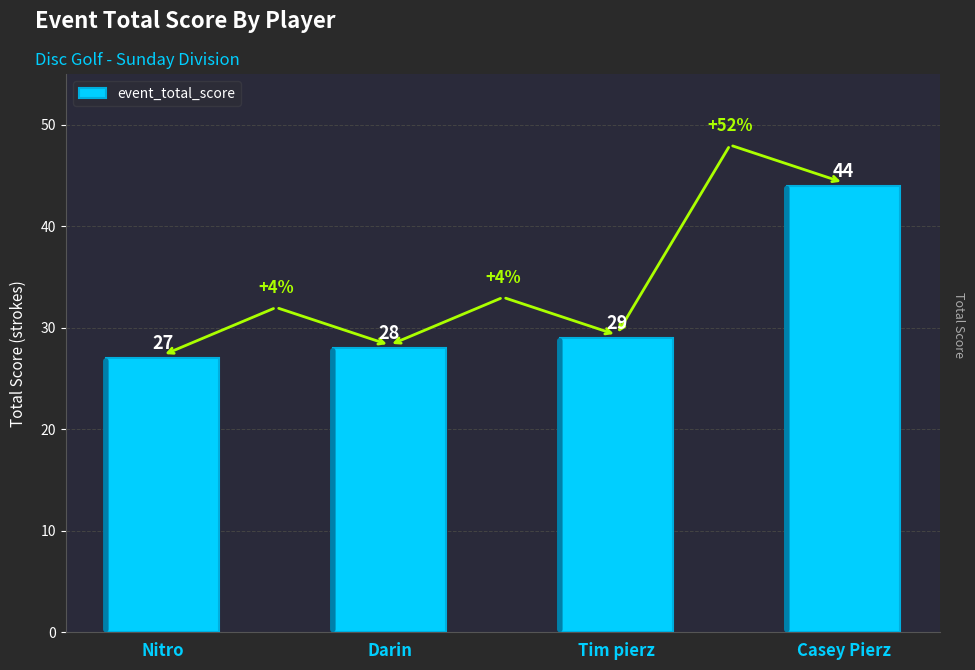

At which category does the chart reach its peak across all series?

Casey Pierz